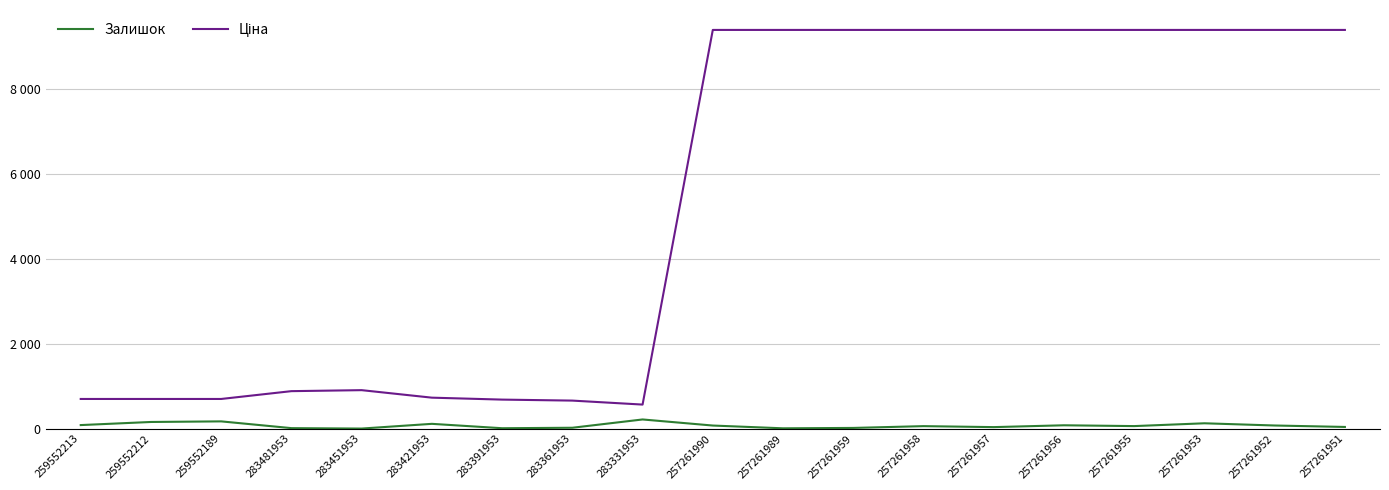

What is the value of the Залишок point at the 9th from the left?

216.0